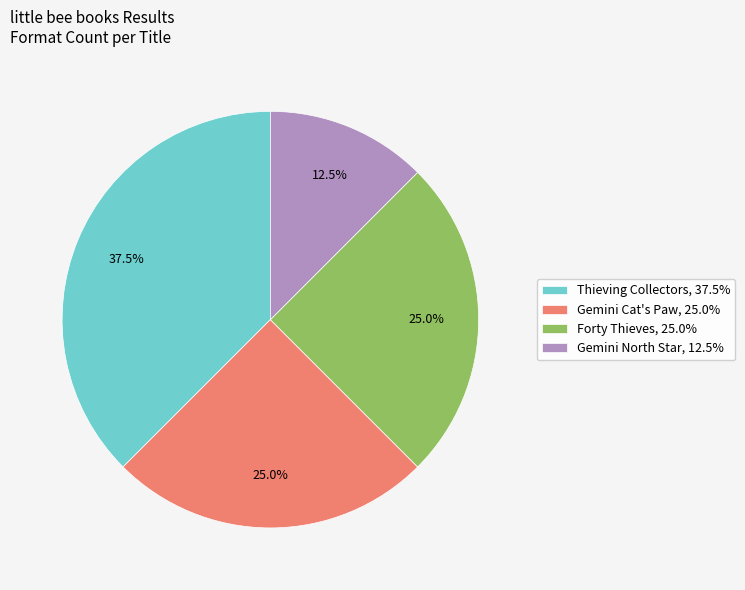

Does Gemini North Star, 12.5% represent more than half of the total?

No